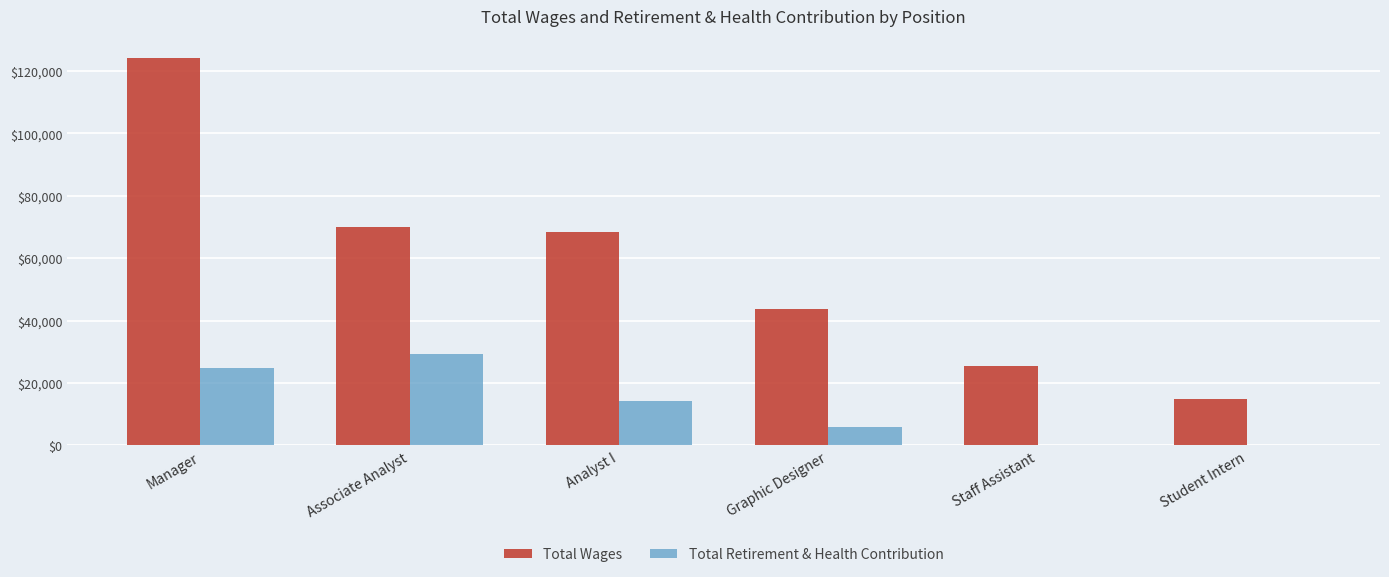

The value of Total Wages at Analyst I is 68536. True or false?

True